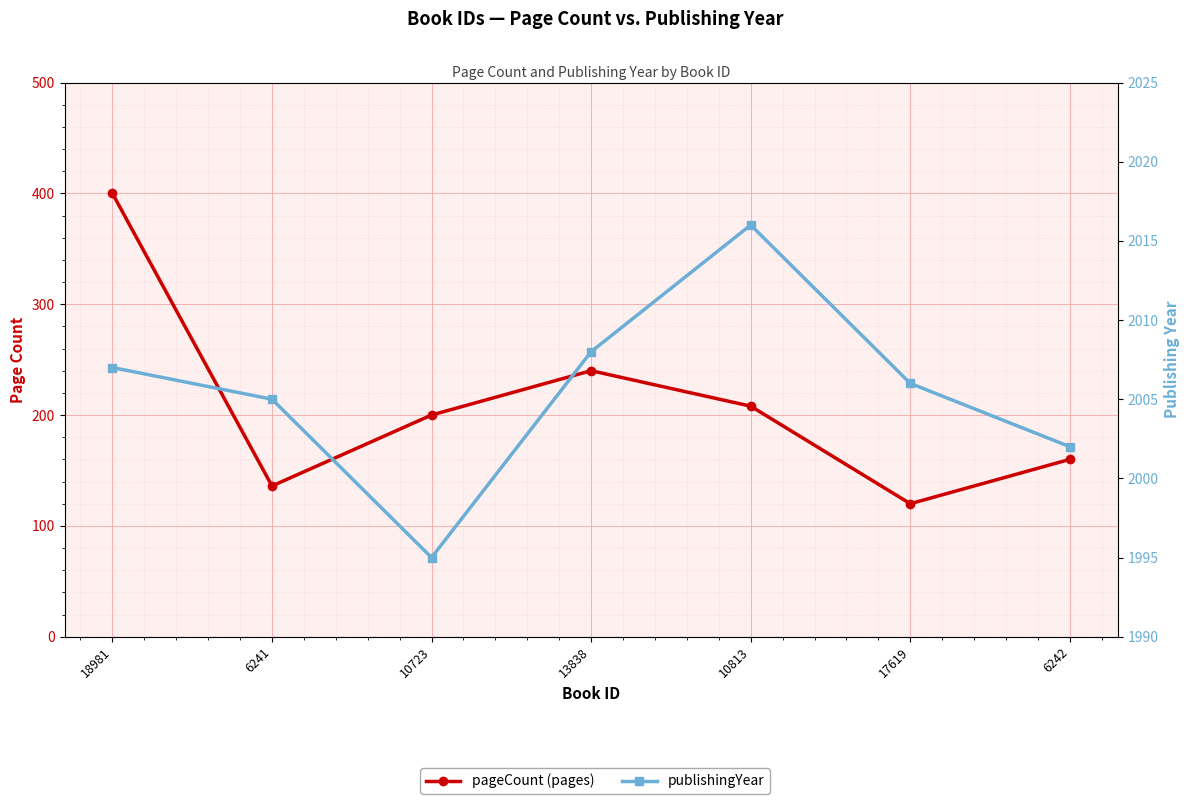

True or false: publishingYear has a value of 2008 at 13838.

True